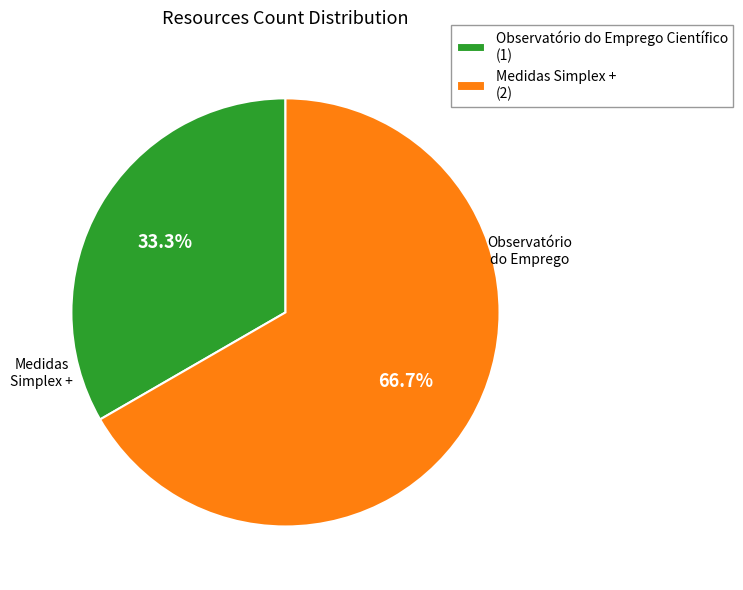

What is the smallest slice in the pie chart?

Observatório do Emprego Científico